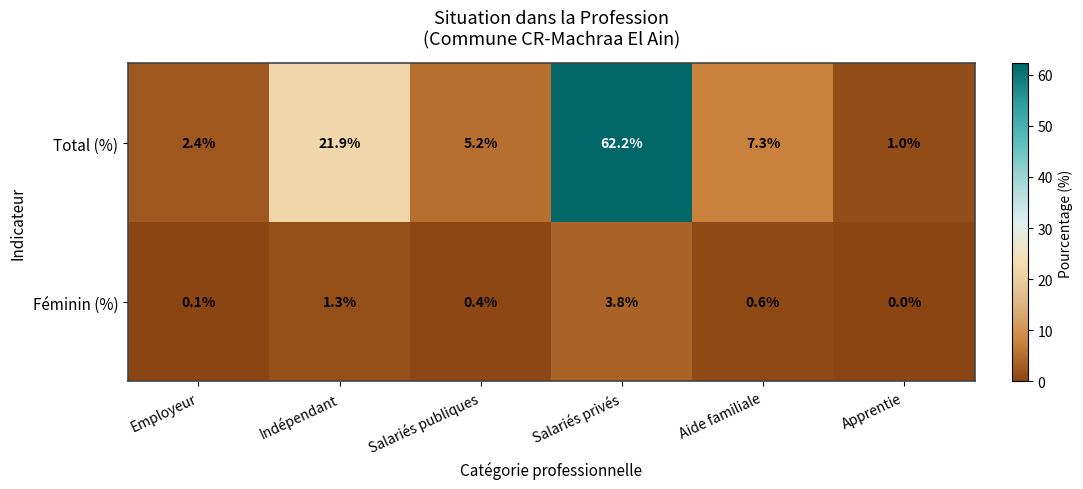

True or false: Total (%) has a value of 0.8 at Employeur.

False